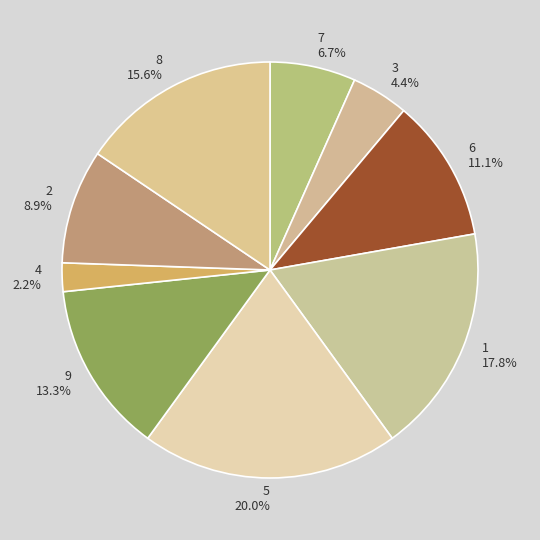

Combined, do 6 11.1% and 8 15.6% account for over 50%?

No